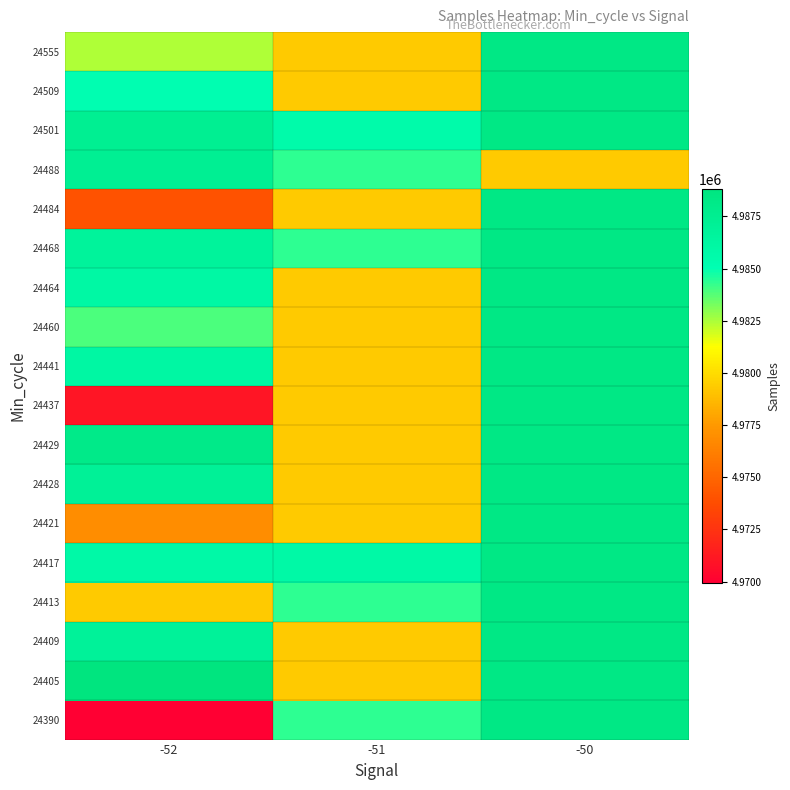

How many categories are shown in the chart?

3